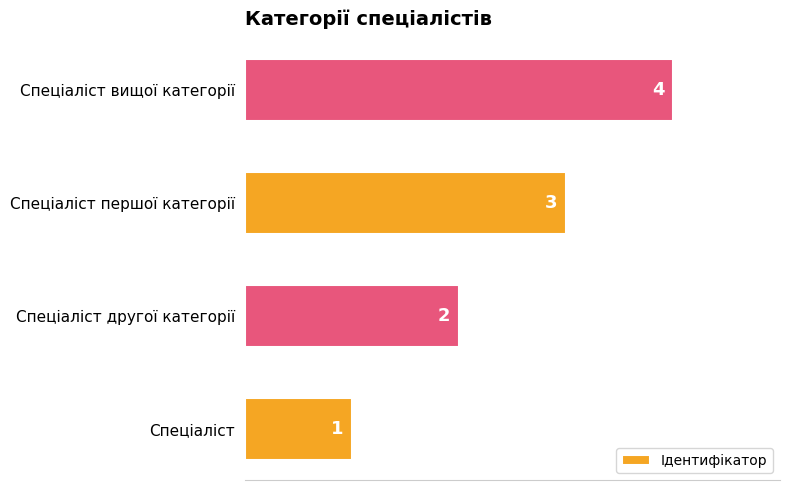

Rank the categories by value from lowest to highest.

Спеціаліст, Спеціаліст другої категорії, Спеціаліст першої категорії, Спеціаліст вищої категорії